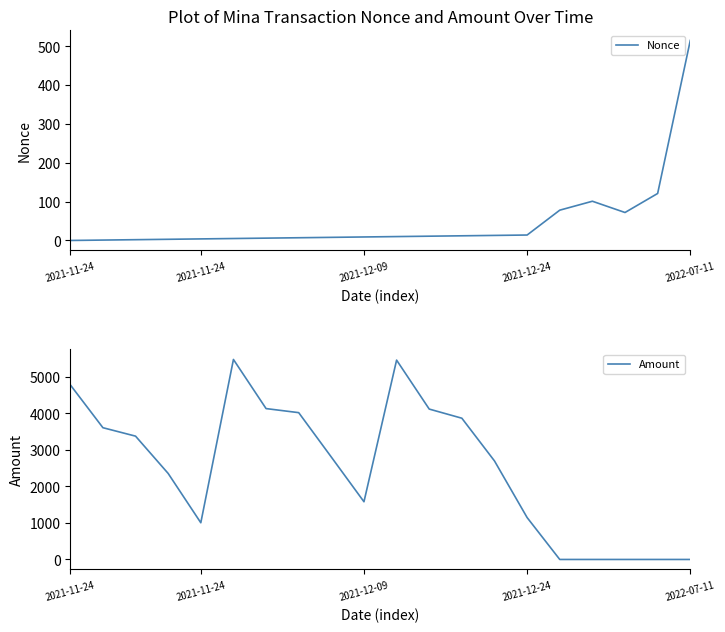

At which label is Nonce closest to 257?

18